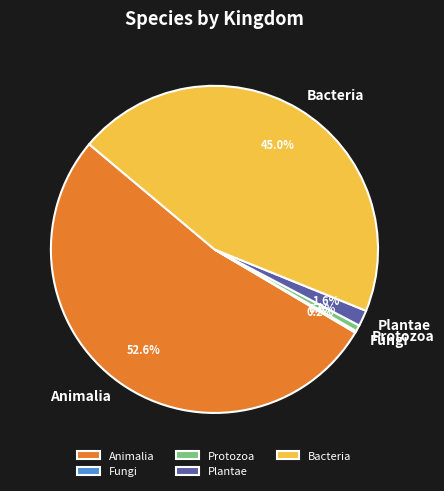

Between Bacteria and Plantae, which is larger?

Bacteria